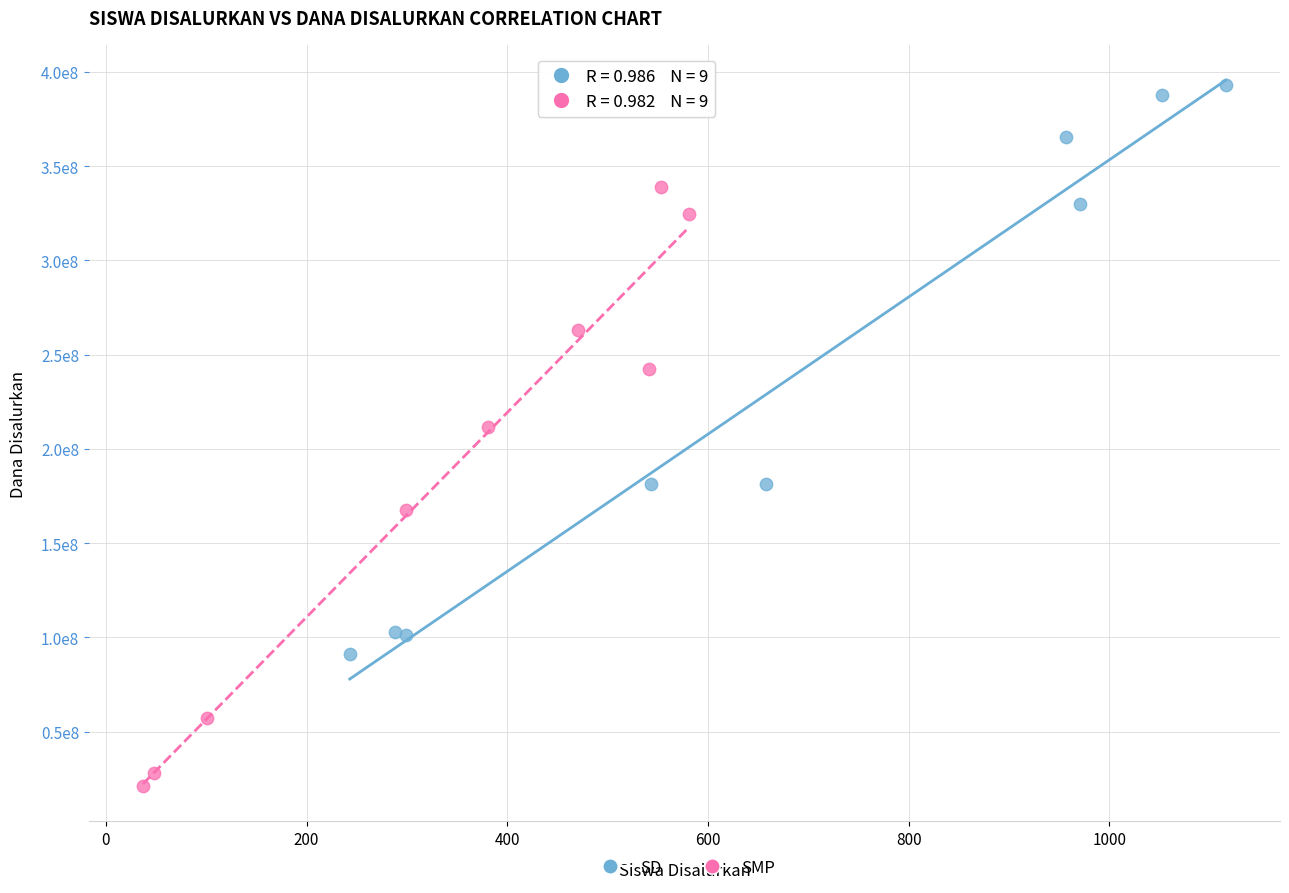

What are all the series names shown in the legend?

SD, SMP